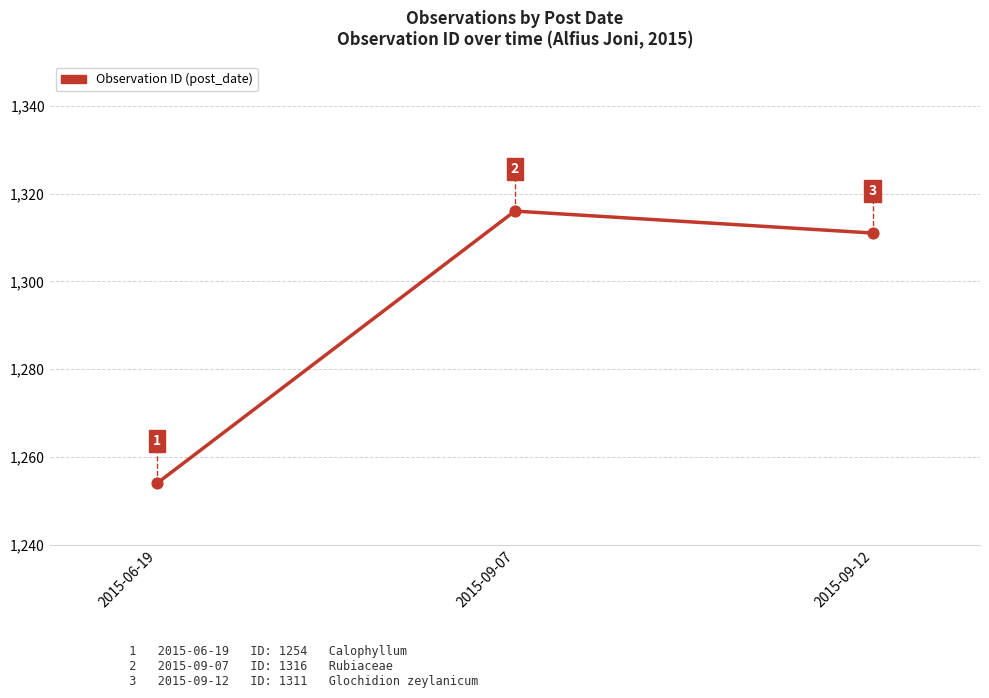

Between 2015-09-12 and 2015-09-07, which is larger?

2015-09-07